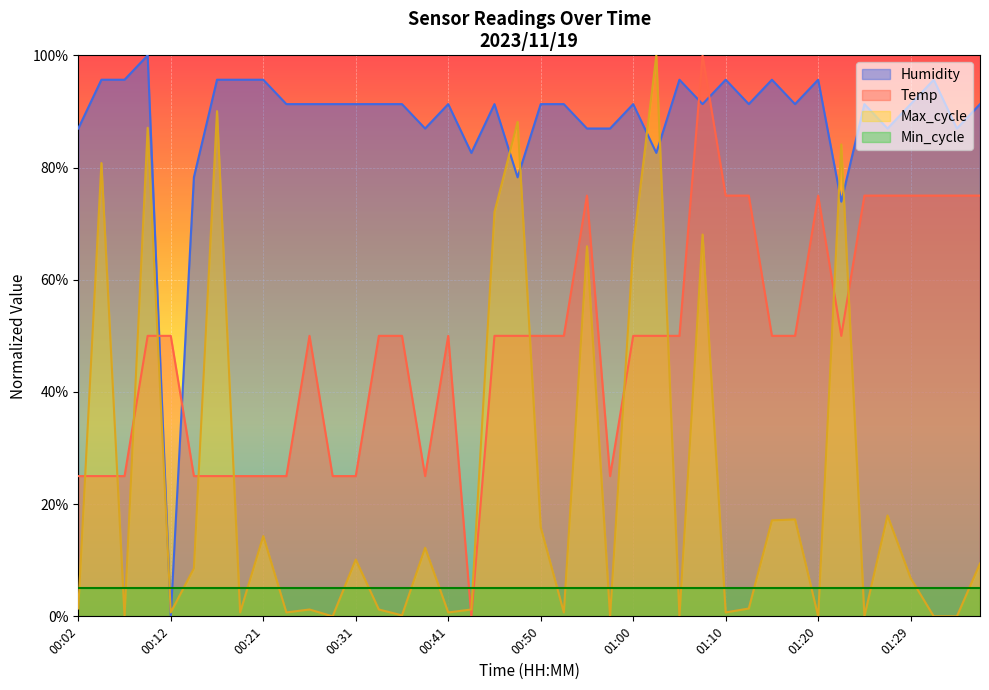

Which series has the largest total across all categories?

Humidity